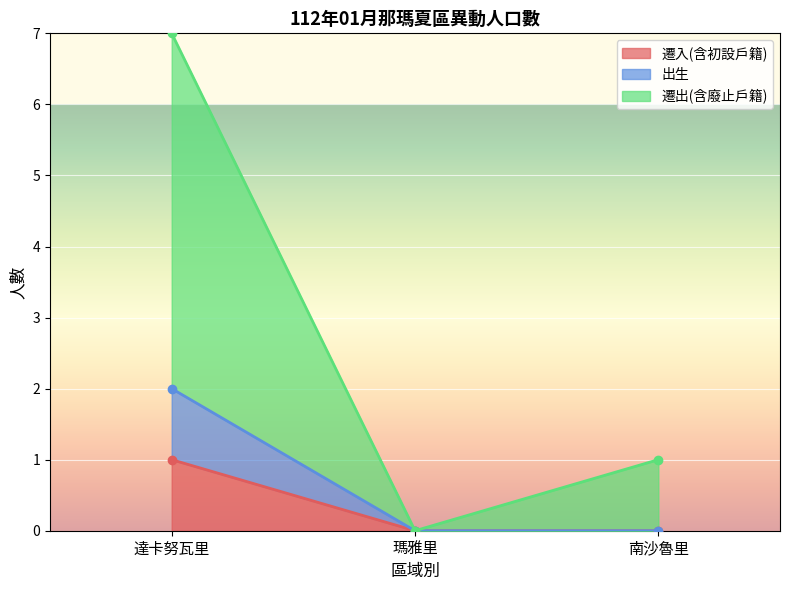

What is the label of the 1st point from the left?

達卡努瓦里